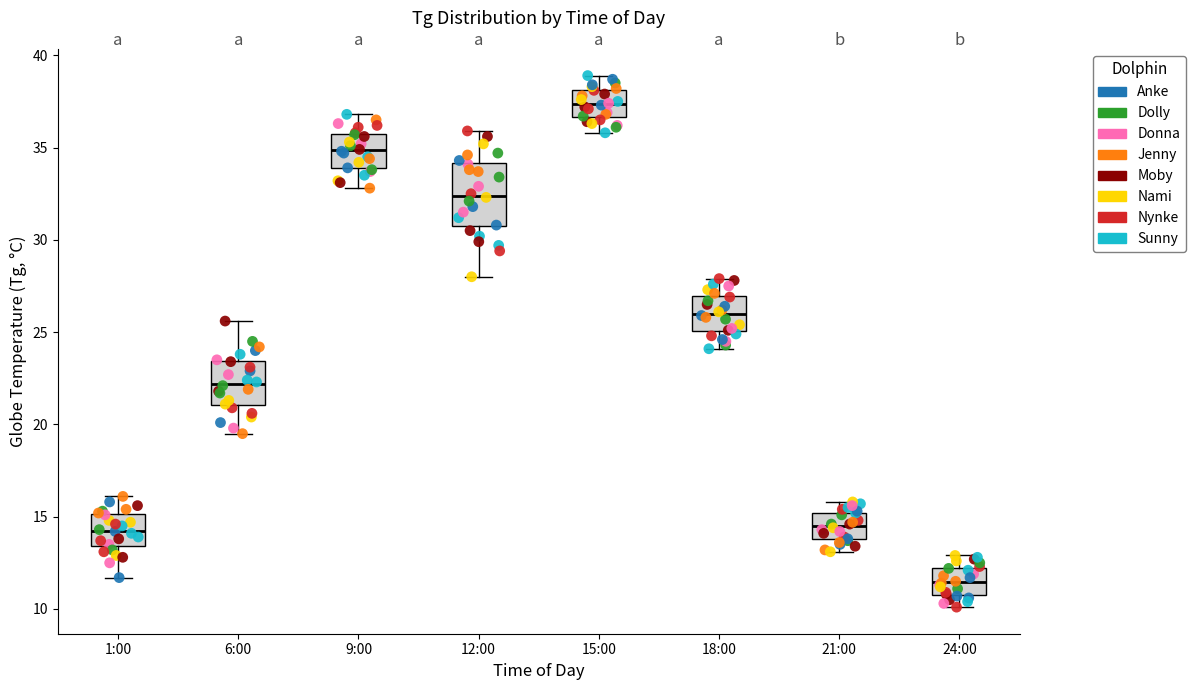

Where does the upper whisker of the box for 18:00 end on the y-axis? The values are not printed on the chart, so give them approximately, as read against the axis.

28.0